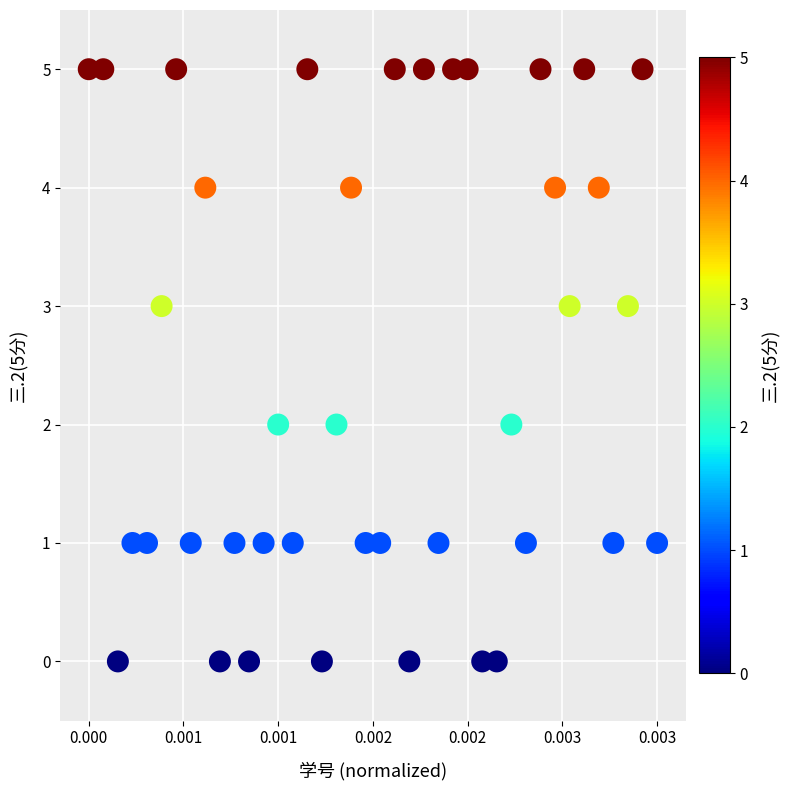

What is the range of Y values (max minus min)?

5